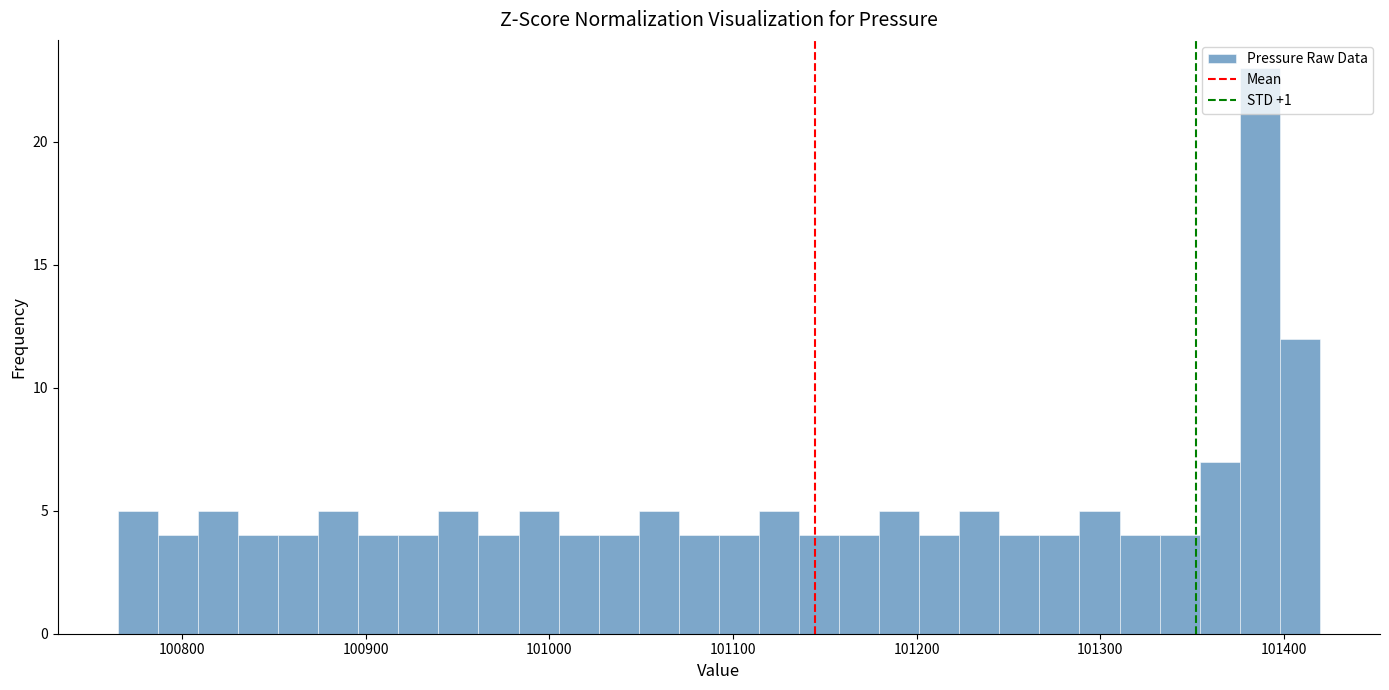

Around what value on the x-axis is the tallest bar? Give the approximate position of its centre, as read against the axis.

101390